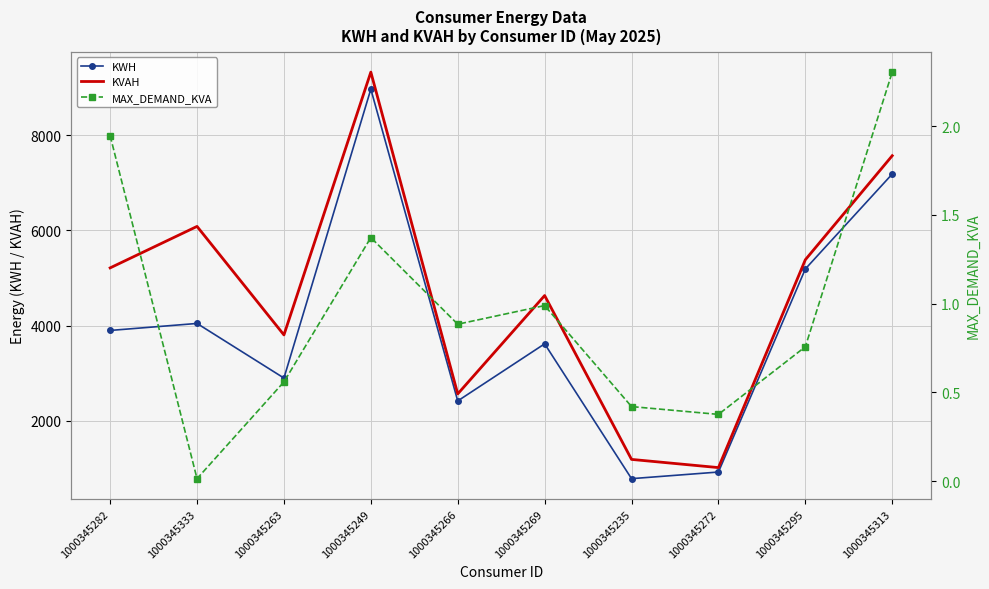

True or false: KVAH and KWH intersect in this chart.

False